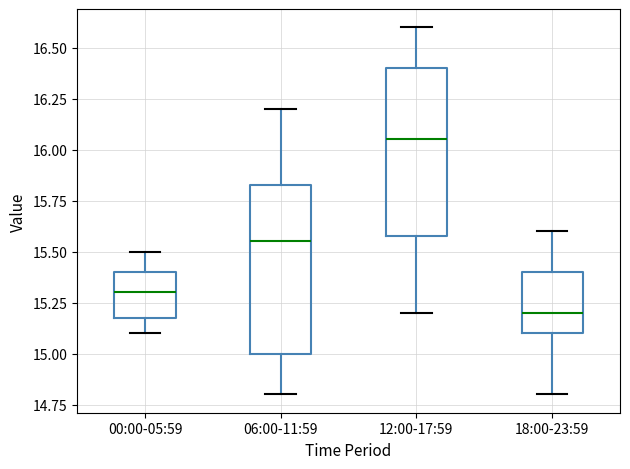

Which box's median line is the lowest?

18:00-23:59